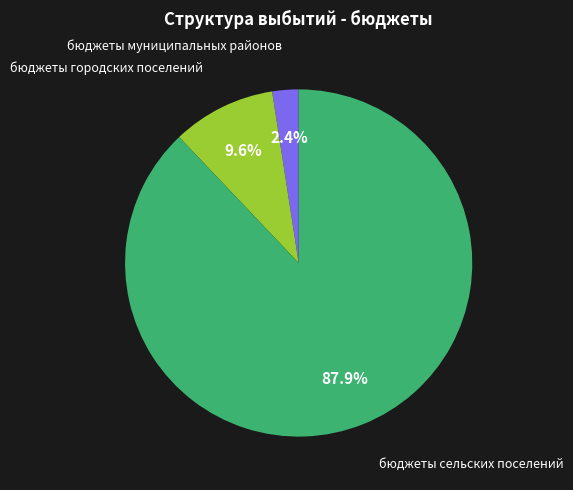

Is there any slice that represents more than half of the pie?

Yes